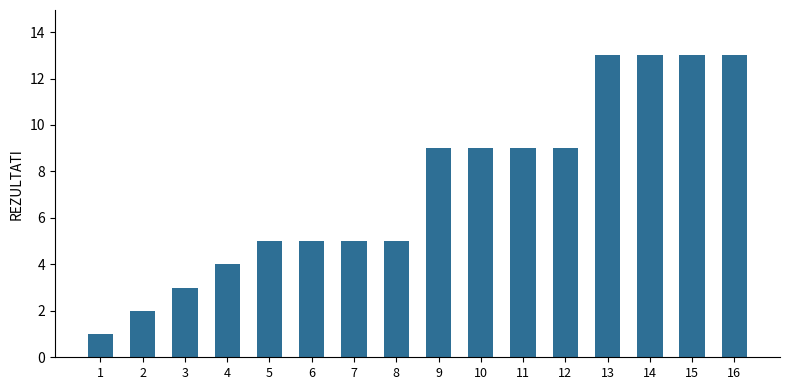

Reading left to right, transcribe all the data shown in this chart.

1	2	3	4	5	5	5	5	9	9	9	9	13	13	13	13